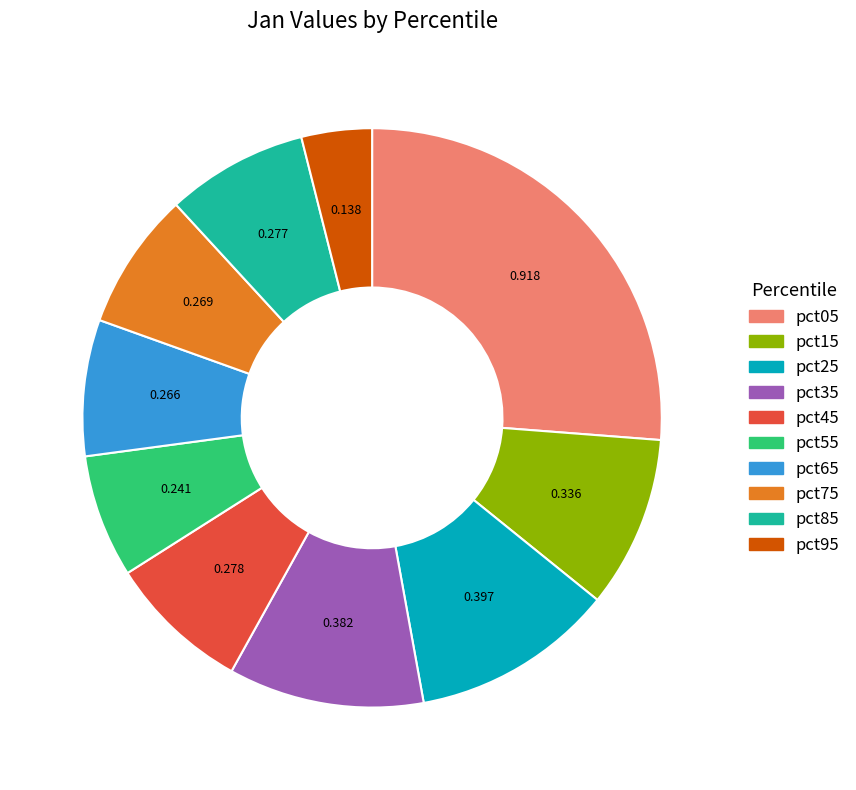

Does pct45 account for over 50% of the chart?

No